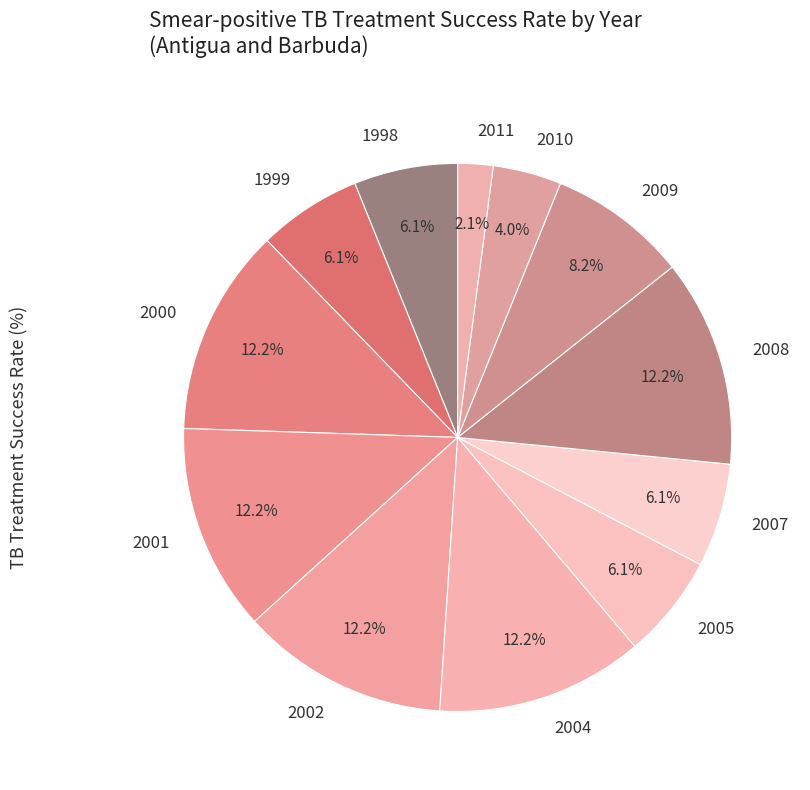

To the nearest percent, what is the difference between the largest and smallest slice percentages?

10%